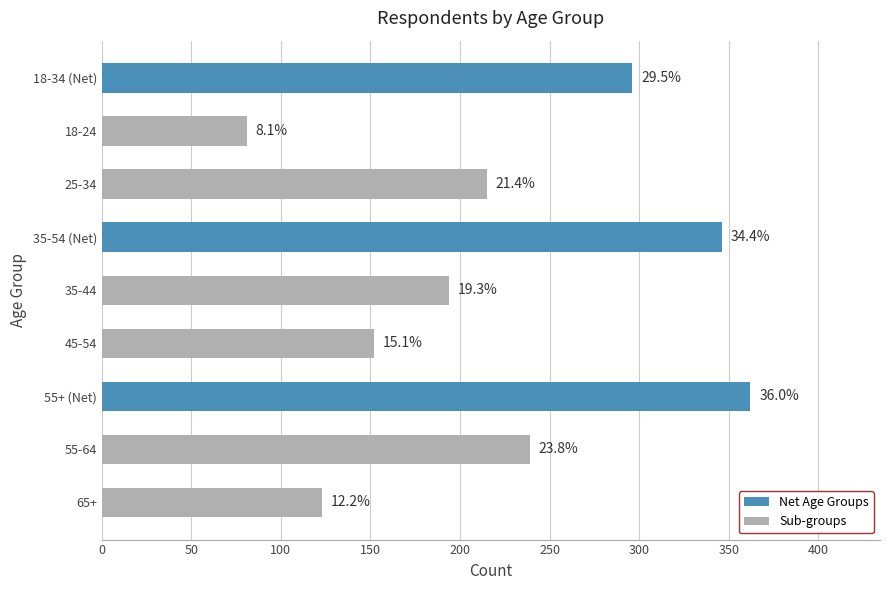

Does the chart contain any negative values?

No